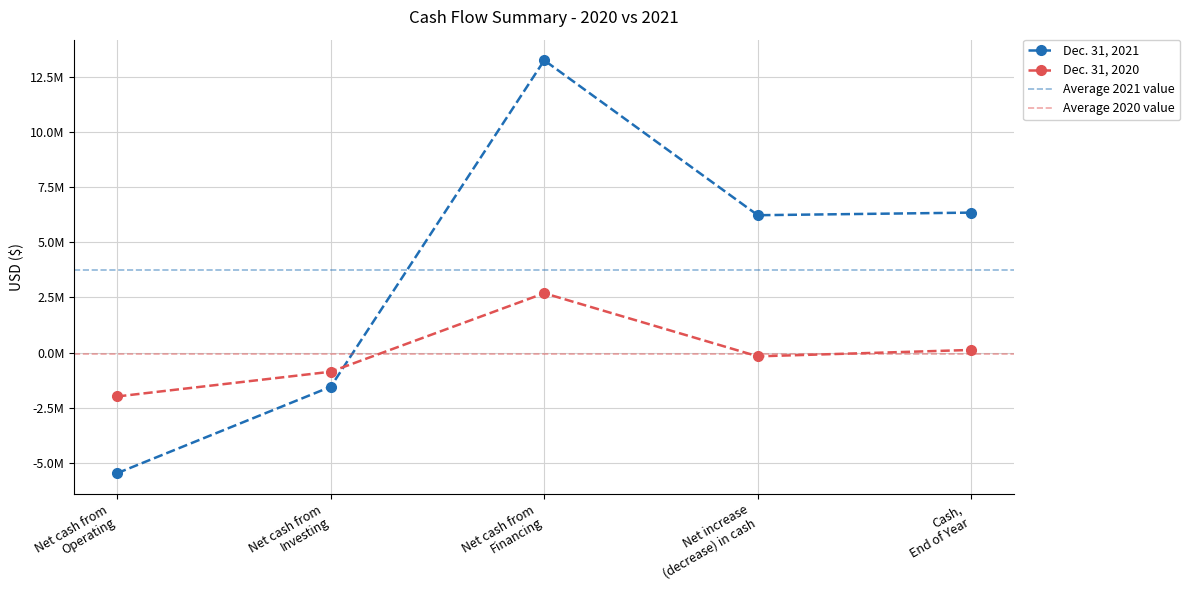

In Dec. 31, 2021, how many points are higher than both neighbors (excluding endpoints)?

1